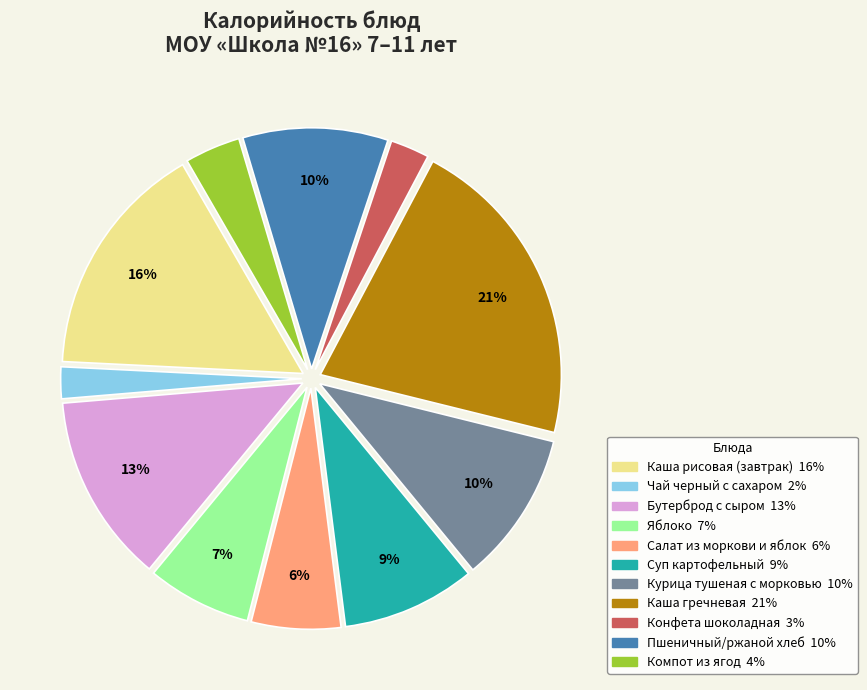

To the nearest percent, what percentage of the pie is Компот из ягод?

4%